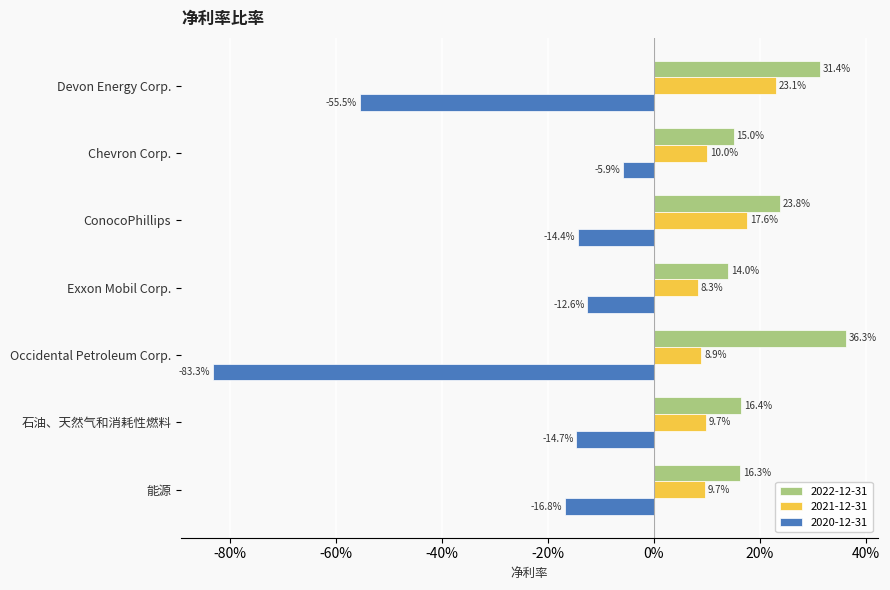

What are all the series names shown in the legend?

2022-12-31, 2021-12-31, 2020-12-31